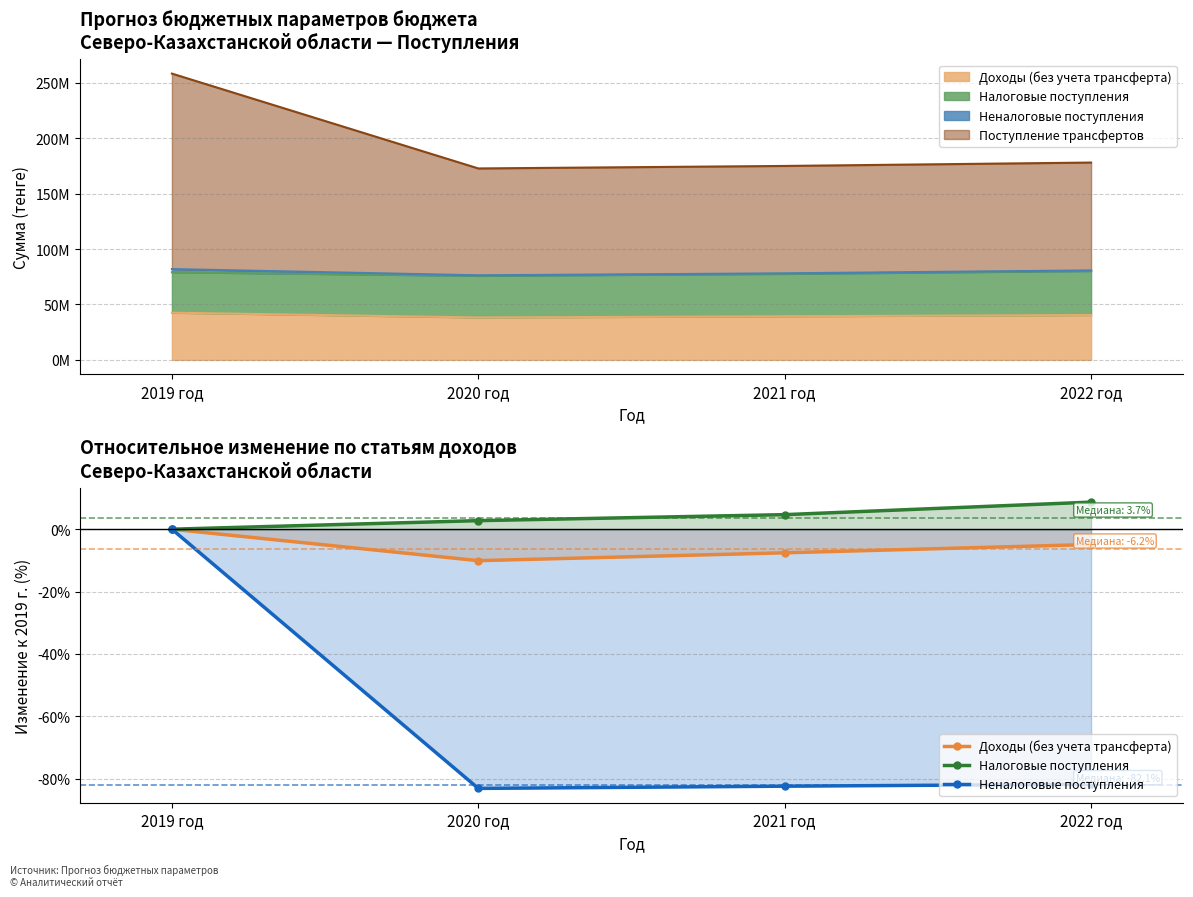

What is the label of the 1st point from the right?

2022 год